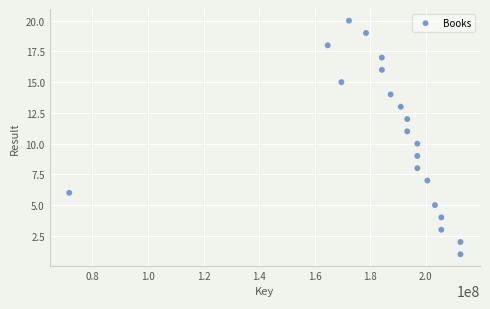

What is the range of Y values (max minus min)?

19